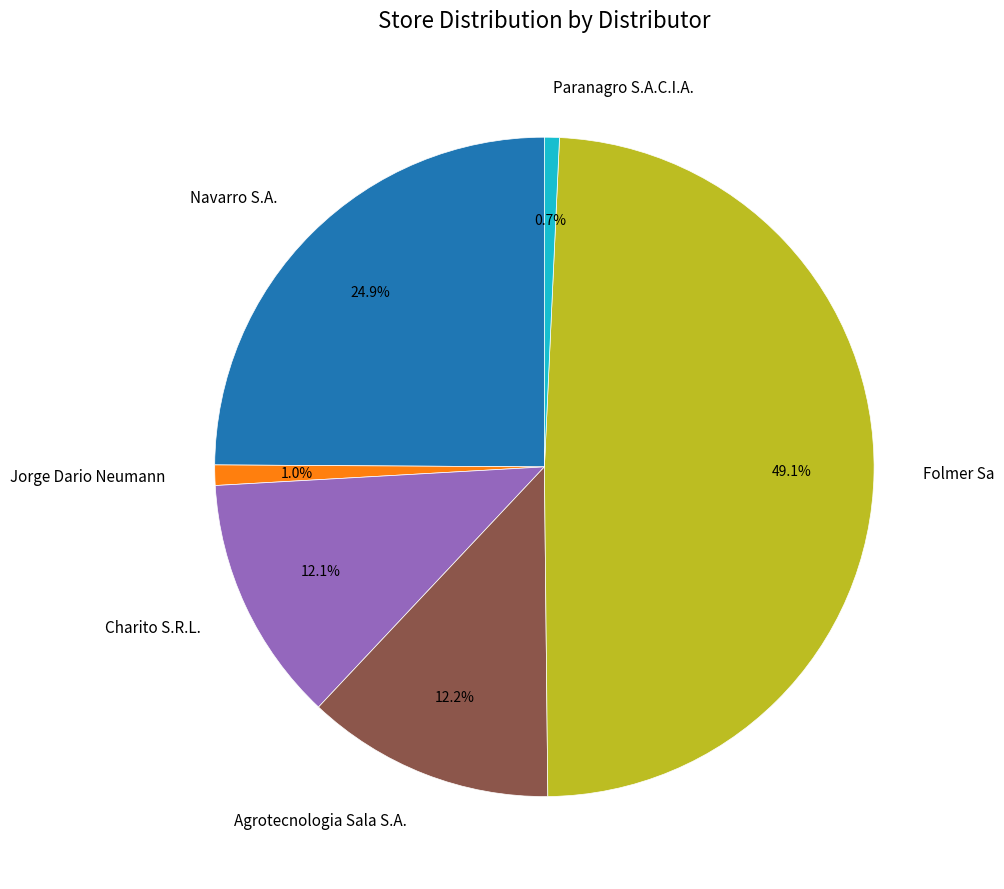

To the nearest percent, what is the difference between the Charito S.R.L. and Navarro S.A. slice percentages?

13%